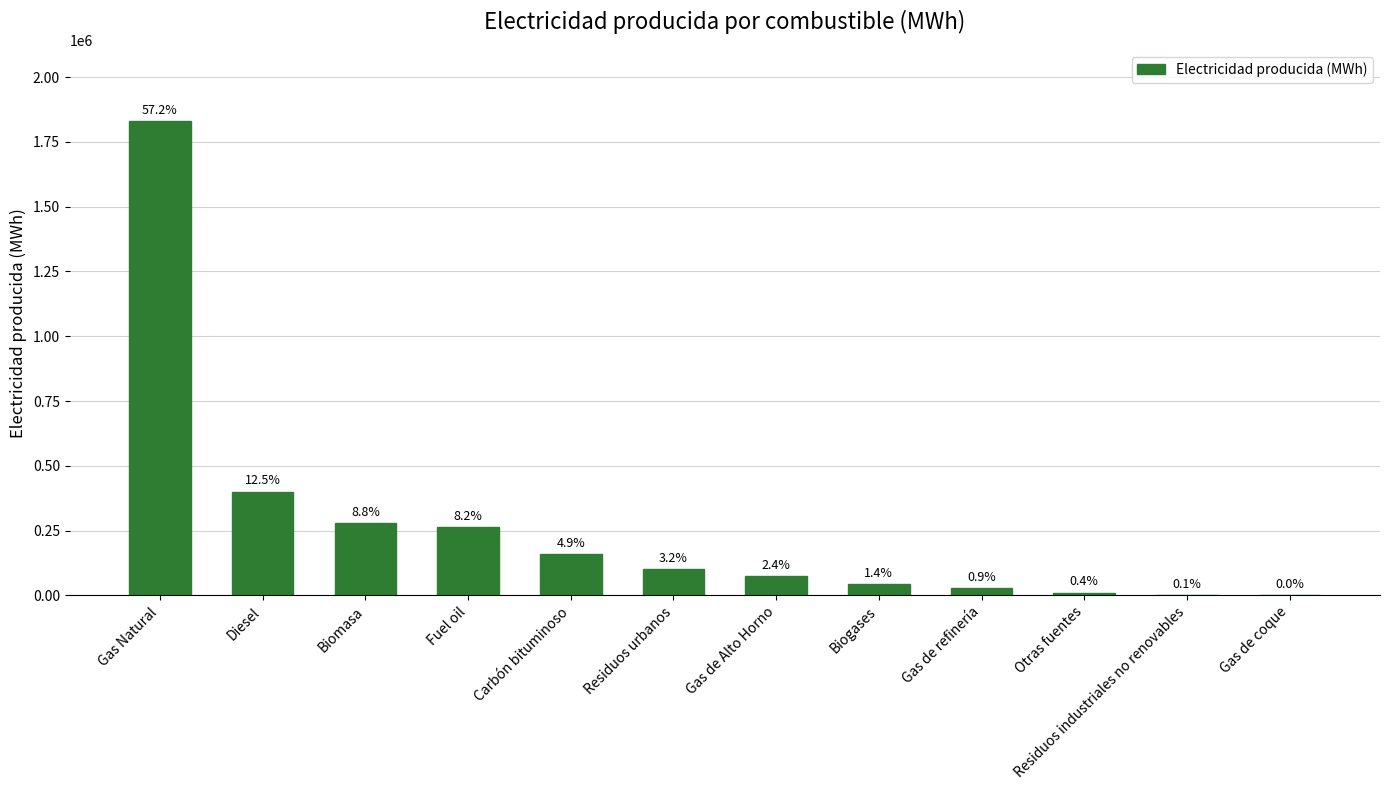

Are the bars horizontal?

No